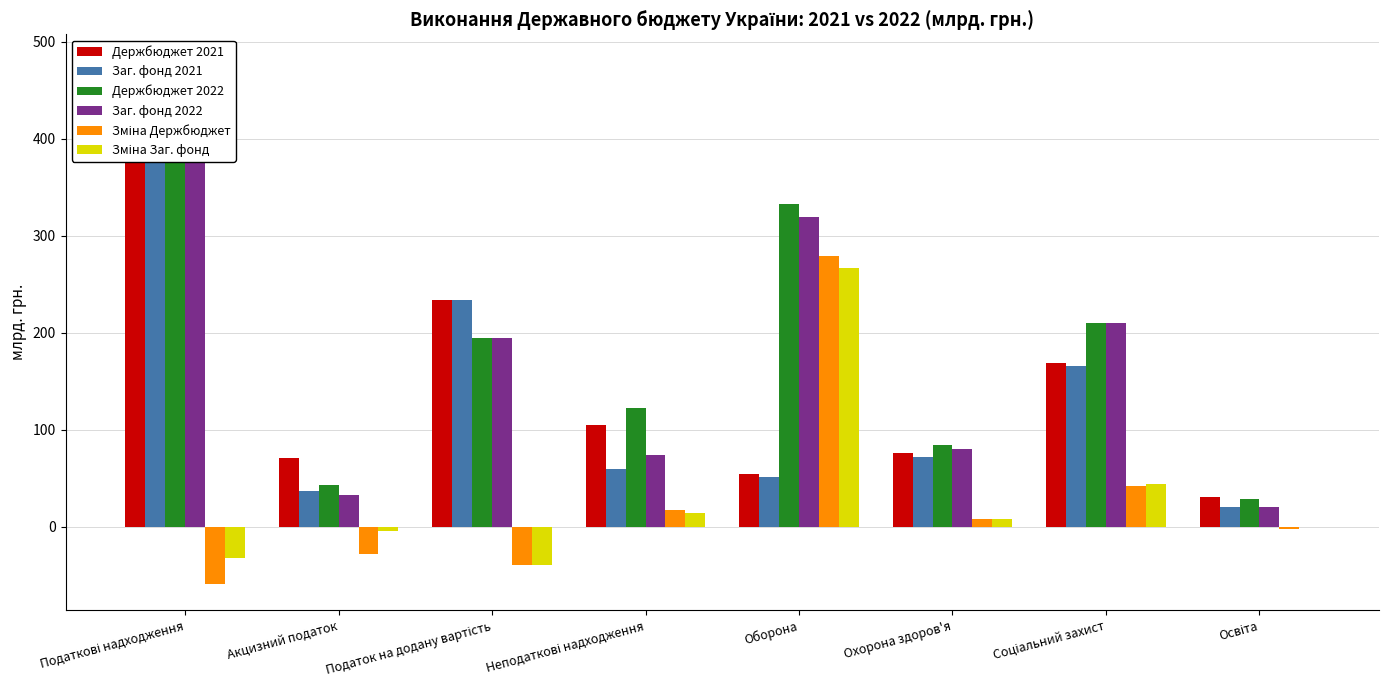

What is the label of the 2nd bar from the right?

Соціальний захист